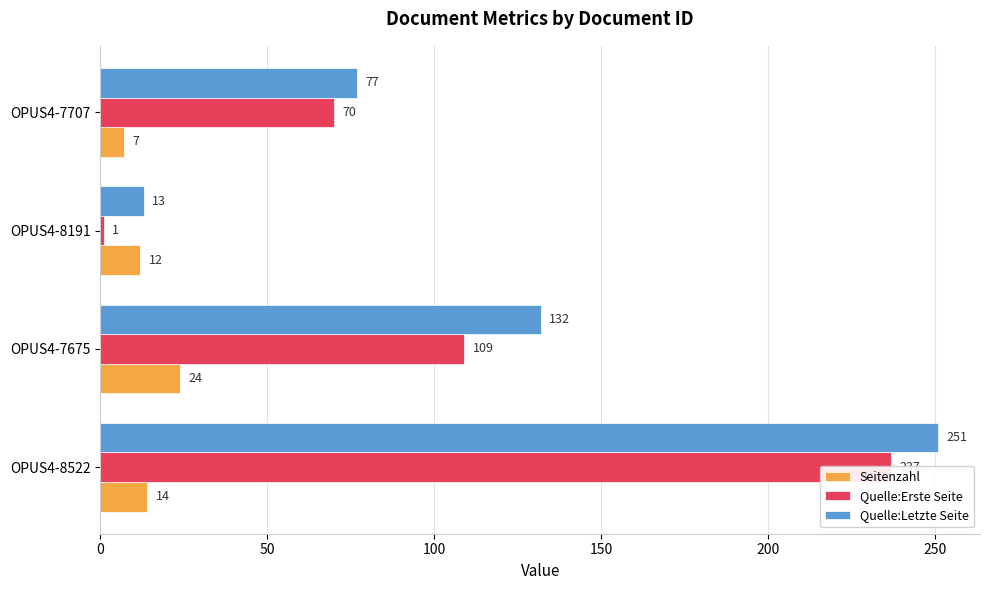

What is the greatest value displayed?

251